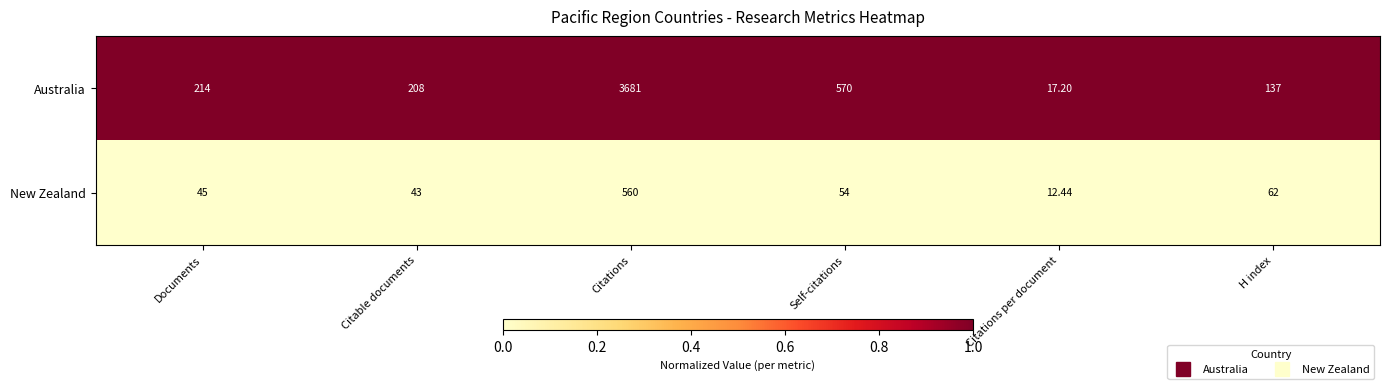

Where is New Zealand nearest to the value 286?

H index